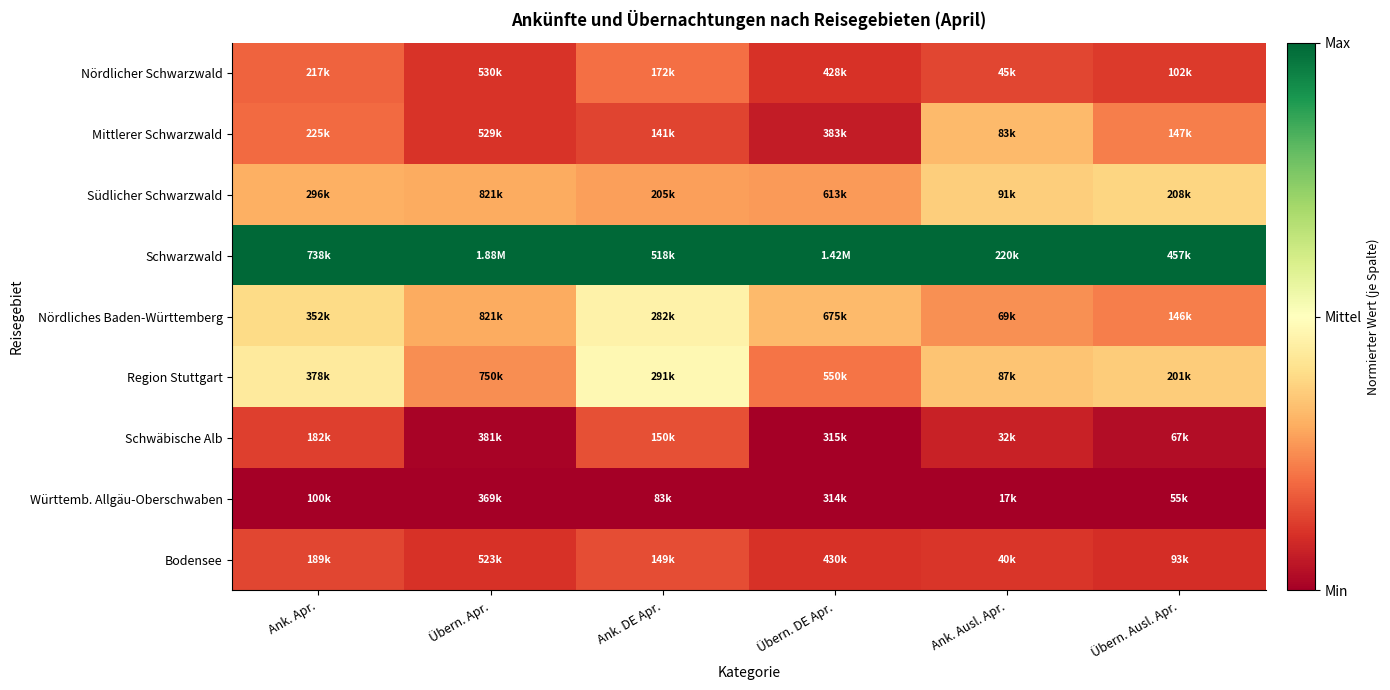

Reading right to left, list all the values displayed in this chart.

Nördlicher Schwarzwald: Übern. Ausl. Apr.=0.1	Ank. Ausl. Apr.=0.1	Übern. DE Apr.=0.1	Ank. DE Apr.=0.2	Übern. Apr.=0.1	Ank. Apr.=0.2
Mittlerer Schwarzwald: Übern. Ausl. Apr.=0.2	Ank. Ausl. Apr.=0.3	Übern. DE Apr.=0.1	Ank. DE Apr.=0.1	Übern. Apr.=0.1	Ank. Apr.=0.2
Südlicher Schwarzwald: Übern. Ausl. Apr.=0.4	Ank. Ausl. Apr.=0.4	Übern. DE Apr.=0.3	Ank. DE Apr.=0.3	Übern. Apr.=0.3	Ank. Apr.=0.3
Schwarzwald: Übern. Ausl. Apr.=1.0	Ank. Ausl. Apr.=1.0	Übern. DE Apr.=1.0	Ank. DE Apr.=1.0	Übern. Apr.=1.0	Ank. Apr.=1.0
Nördliches Baden-Württemberg: Übern. Ausl. Apr.=0.2	Ank. Ausl. Apr.=0.3	Übern. DE Apr.=0.3	Ank. DE Apr.=0.5	Übern. Apr.=0.3	Ank. Apr.=0.4
Region Stuttgart: Übern. Ausl. Apr.=0.4	Ank. Ausl. Apr.=0.3	Übern. DE Apr.=0.2	Ank. DE Apr.=0.5	Übern. Apr.=0.3	Ank. Apr.=0.4
Schwäbische Alb: Übern. Ausl. Apr.=0.0	Ank. Ausl. Apr.=0.1	Übern. DE Apr.=0.0	Ank. DE Apr.=0.2	Übern. Apr.=0.0	Ank. Apr.=0.1
Württemb. Allgäu-Oberschwaben: Übern. Ausl. Apr.=0.0	Ank. Ausl. Apr.=0.0	Übern. DE Apr.=0.0	Ank. DE Apr.=0.0	Übern. Apr.=0.0	Ank. Apr.=0.0
Bodensee: Übern. Ausl. Apr.=0.1	Ank. Ausl. Apr.=0.1	Übern. DE Apr.=0.1	Ank. DE Apr.=0.2	Übern. Apr.=0.1	Ank. Apr.=0.1